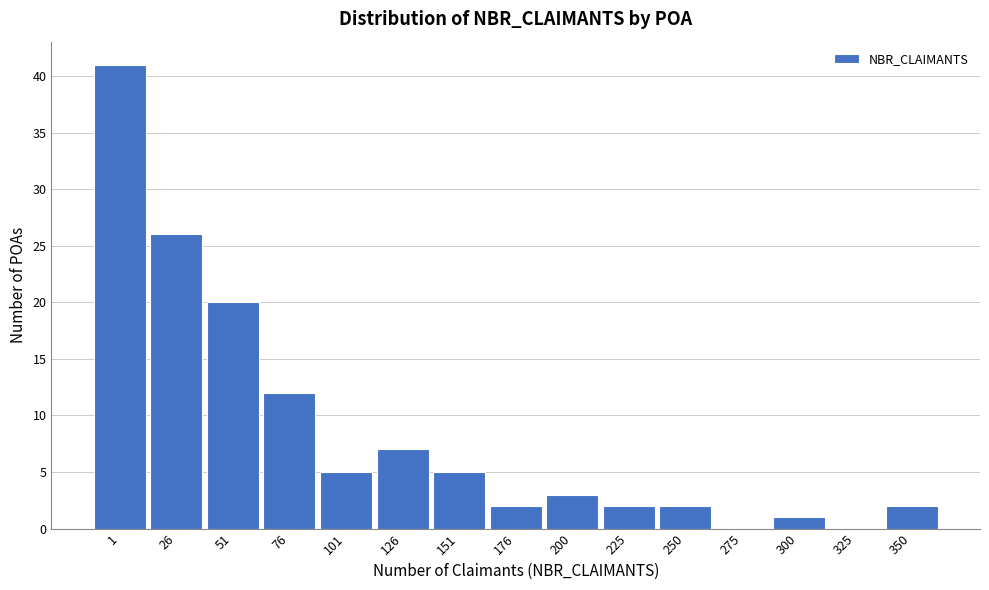

Reading left to right, list all the values displayed in this chart.

1=41	26=26	51=20	76=12	101=5	126=7	151=5	176=2	200=3	225=2	250=2	275=0	300=1	325=0	350=2